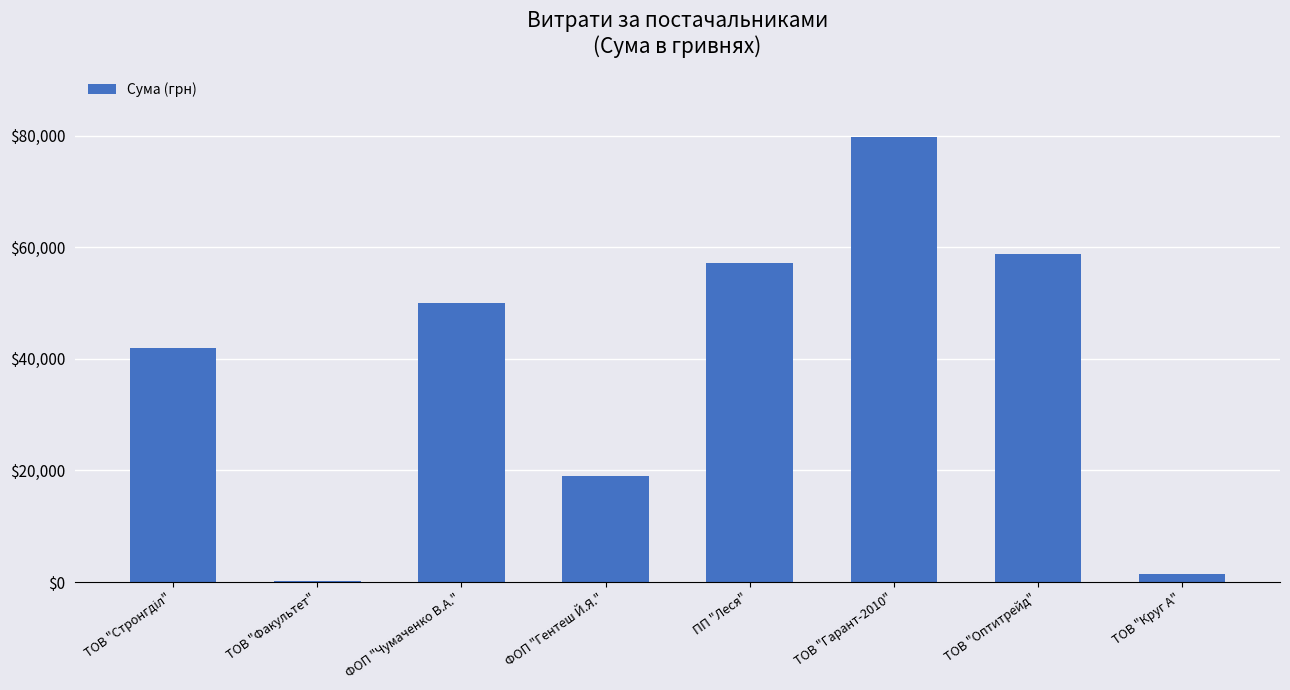

How many distinct data groups are displayed?

1